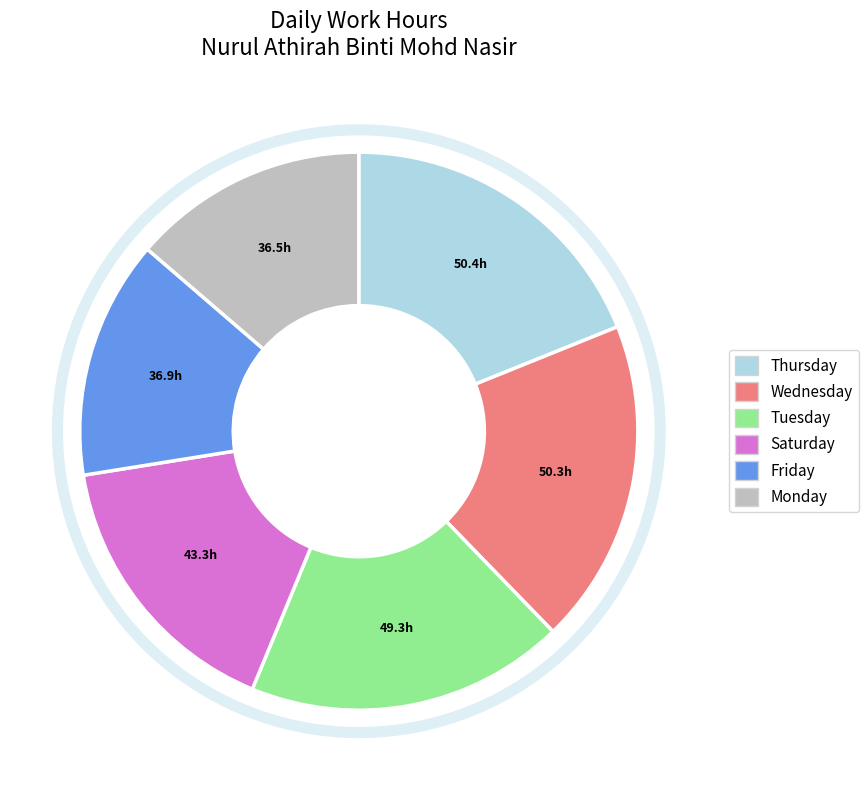

Does any single category account for the majority?

No